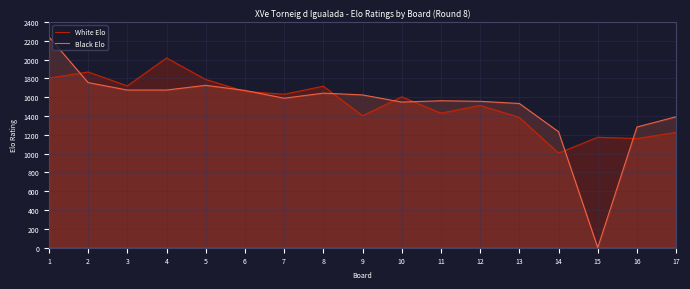

How many intersections are there between Black Elo and White Elo?

8